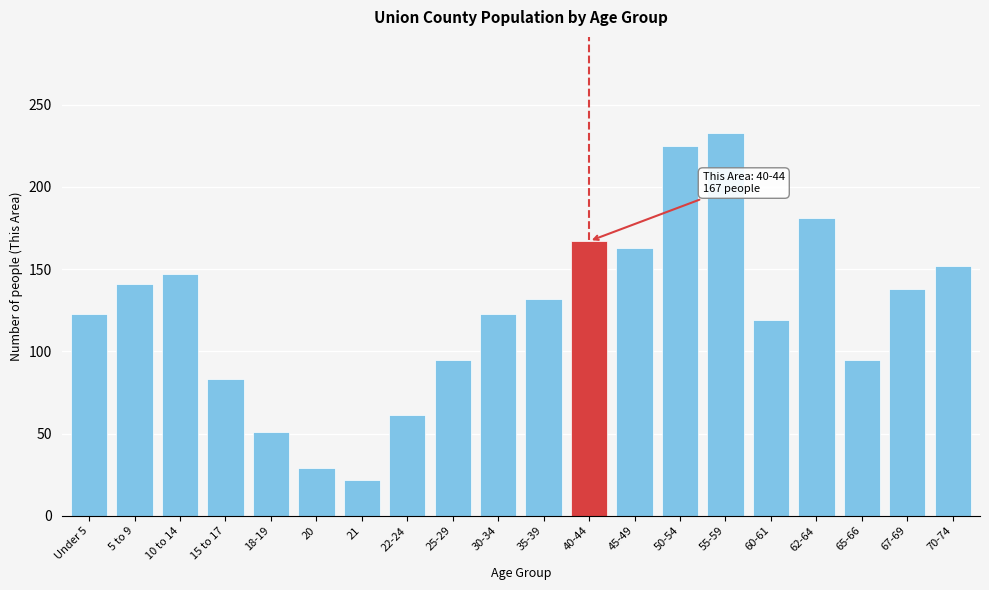

Reading right to left, extract all data points from this chart.

152	138	95	181	119	233	225	163	167	132	123	95	61	22	29	51	83	147	141	123